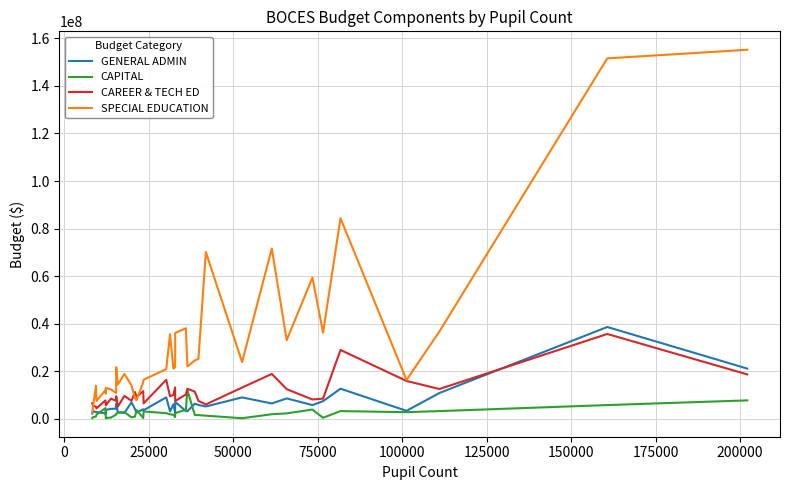

What are all the series names shown in the legend?

GENERAL ADMIN, CAPITAL, CAREER & TECH ED, SPECIAL EDUCATION